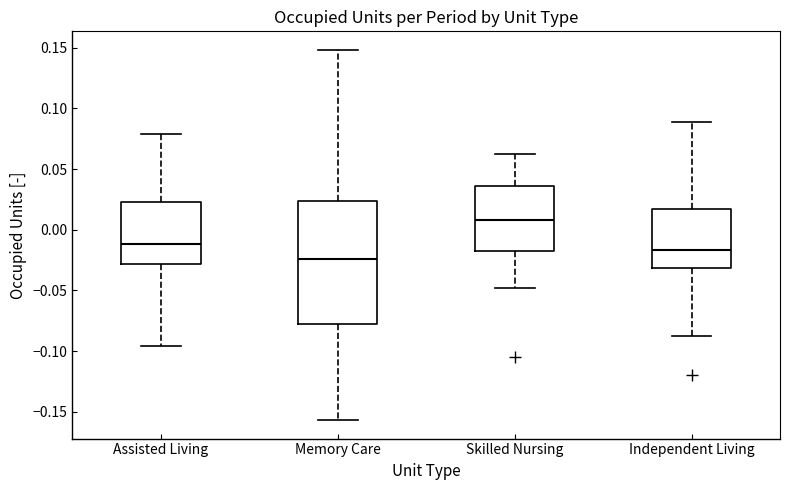

Comparing the boxes themselves (not the whiskers), which one is the tallest?

Memory Care